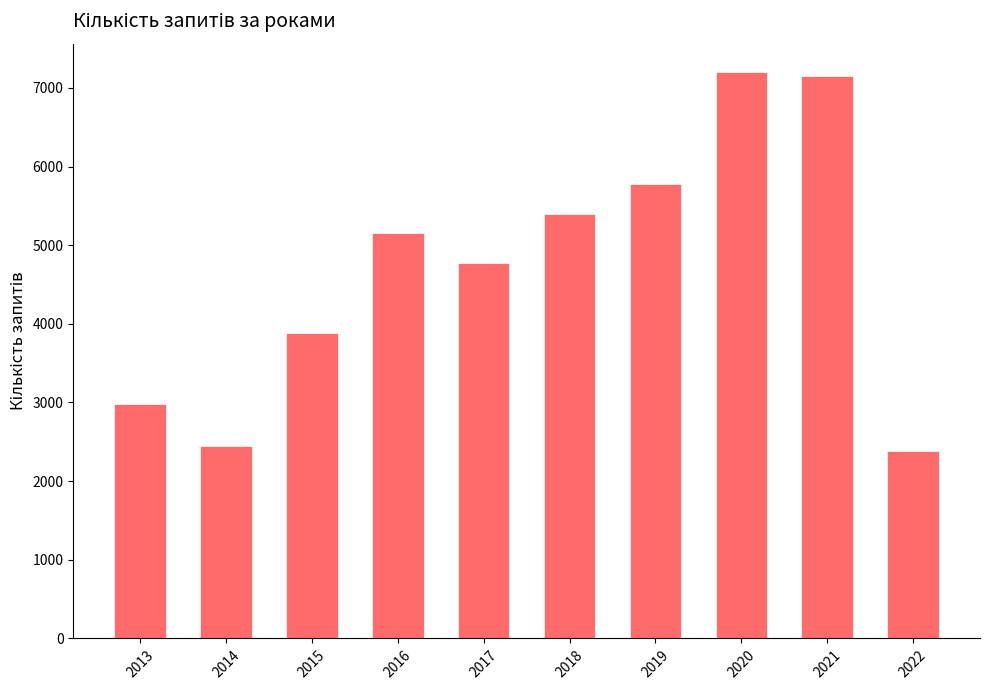

How many values are below 5153?

5